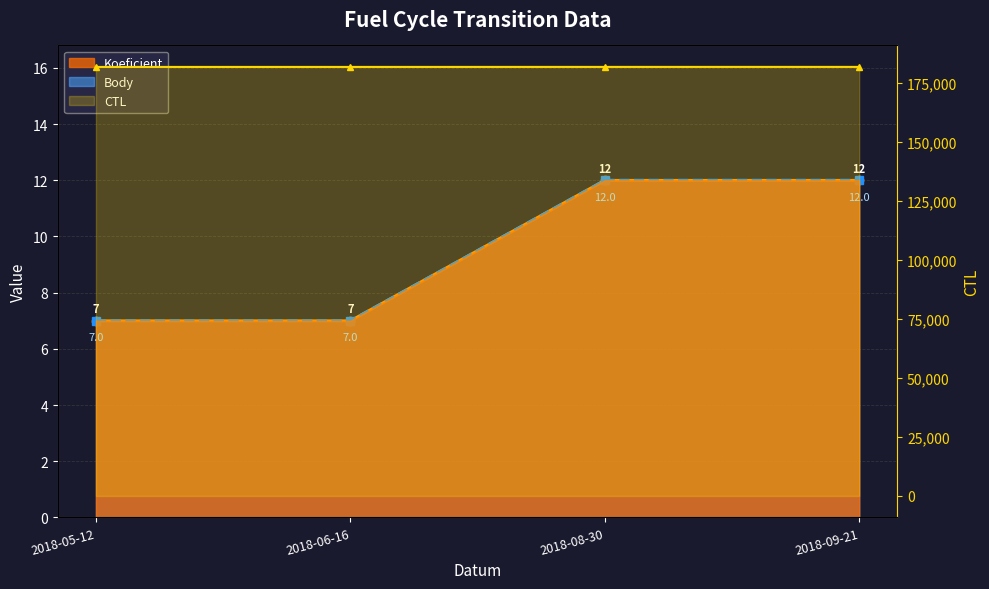

Reading left to right, what are all the values shown in this chart?

CTL: 181603	181609	181617	181621
Koeficient: 7	7	12	12
Body: 7	7	12	12